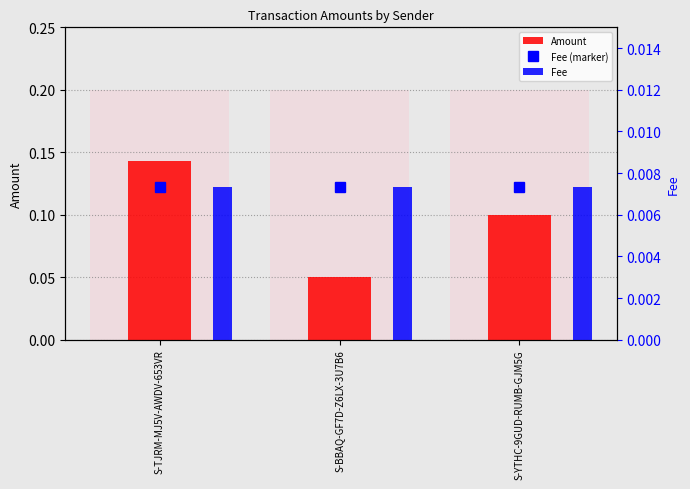

What are all the series names shown in the legend?

Amount, Fee (marker), Fee